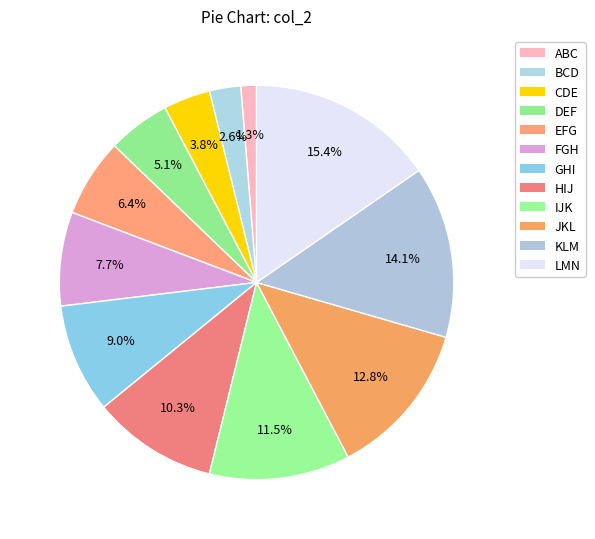

Count the number of slices in the pie.

12